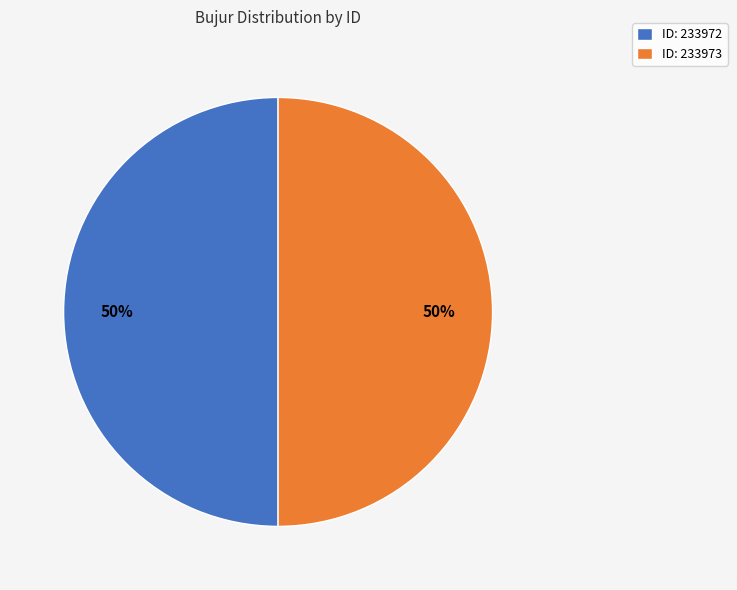

Is the sum of ID: 233973 and ID: 233972 greater than half?

Yes